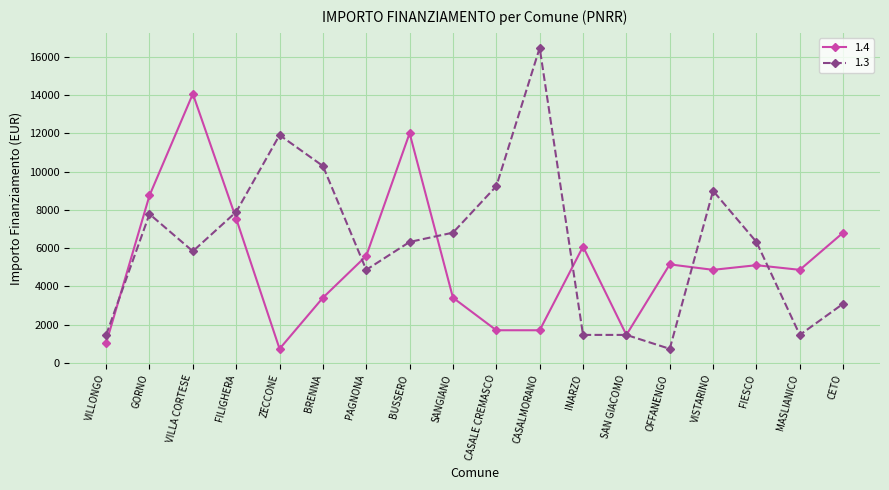

Does the chart have visible grid lines?

Yes